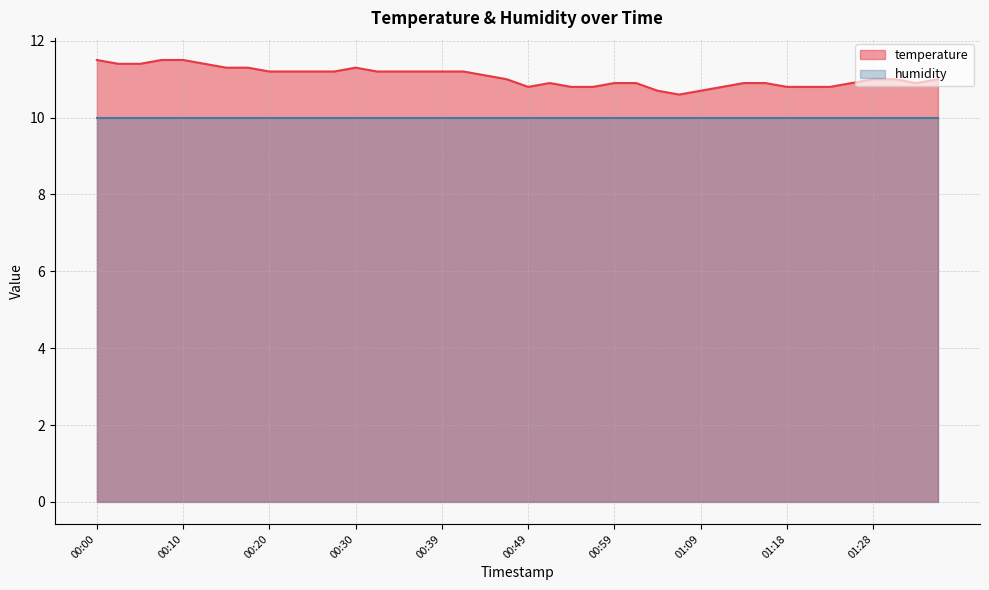

The chart shows a value of 11.4 at 00:05. True or false?

True